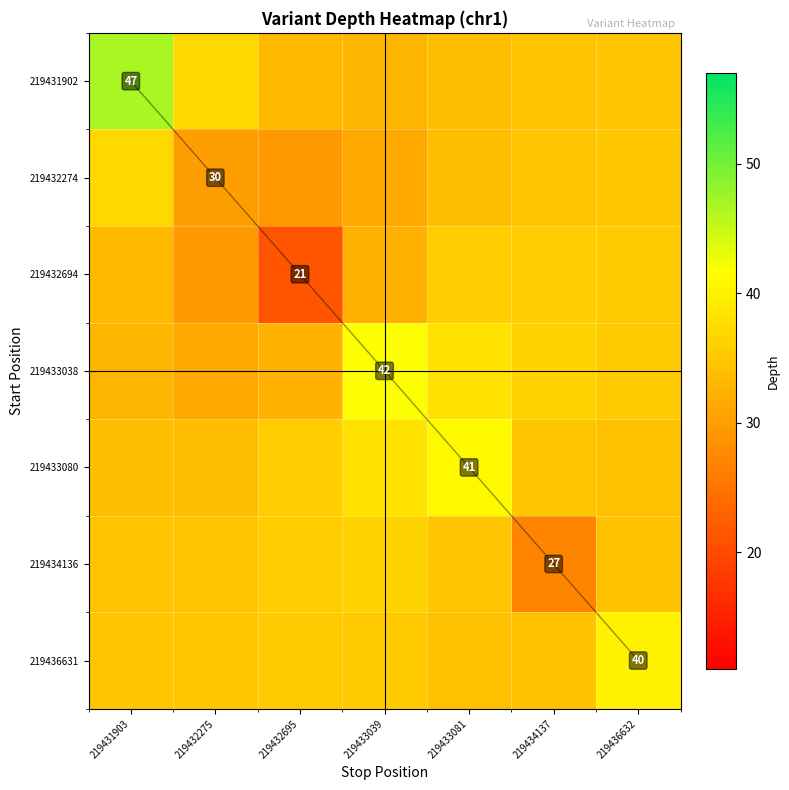

At which category does the chart reach its peak across all series?

219431903